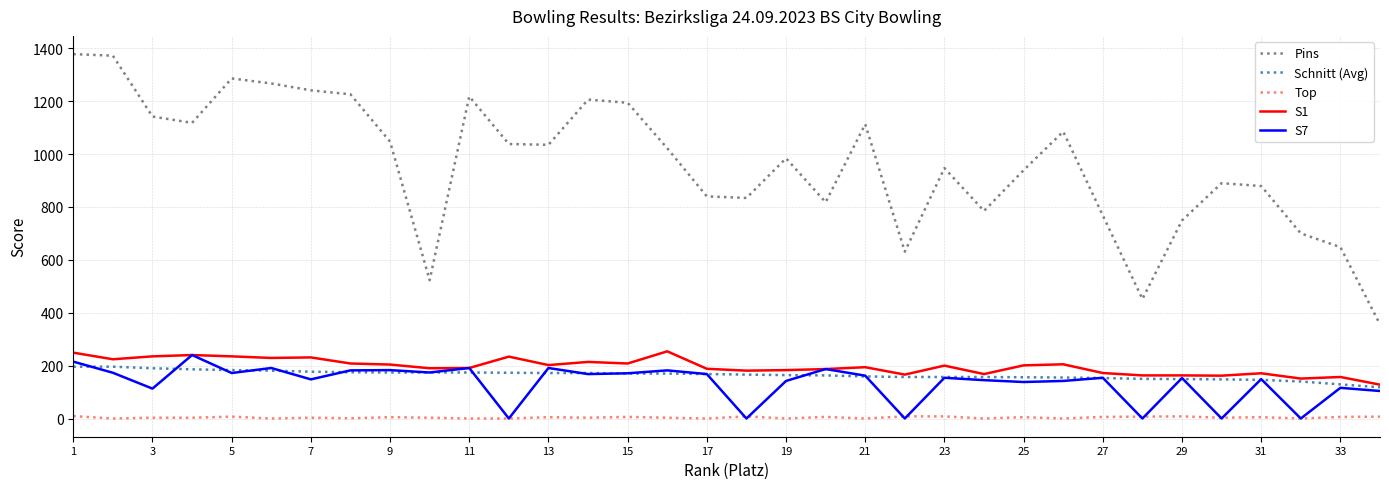

What is the minimum value for Schnitt (Avg)?

118